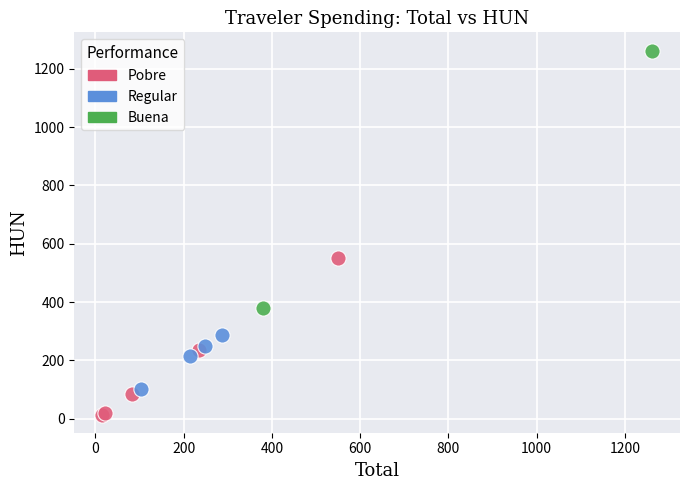

What are all the series names shown in the legend?

Pobre, Regular, Buena